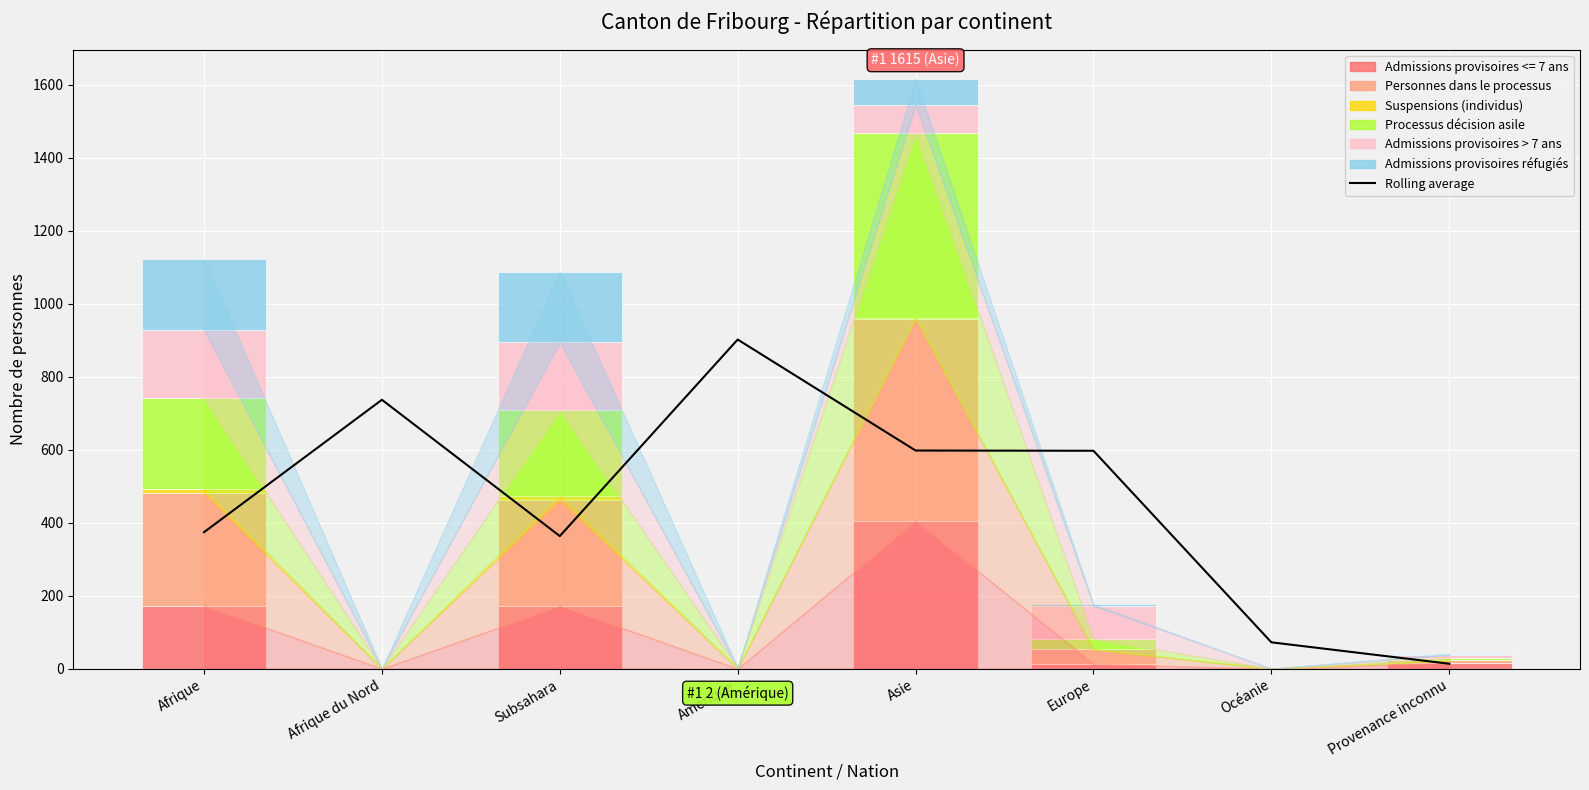

What is the difference between the highest and lowest values at Asie?

594.7